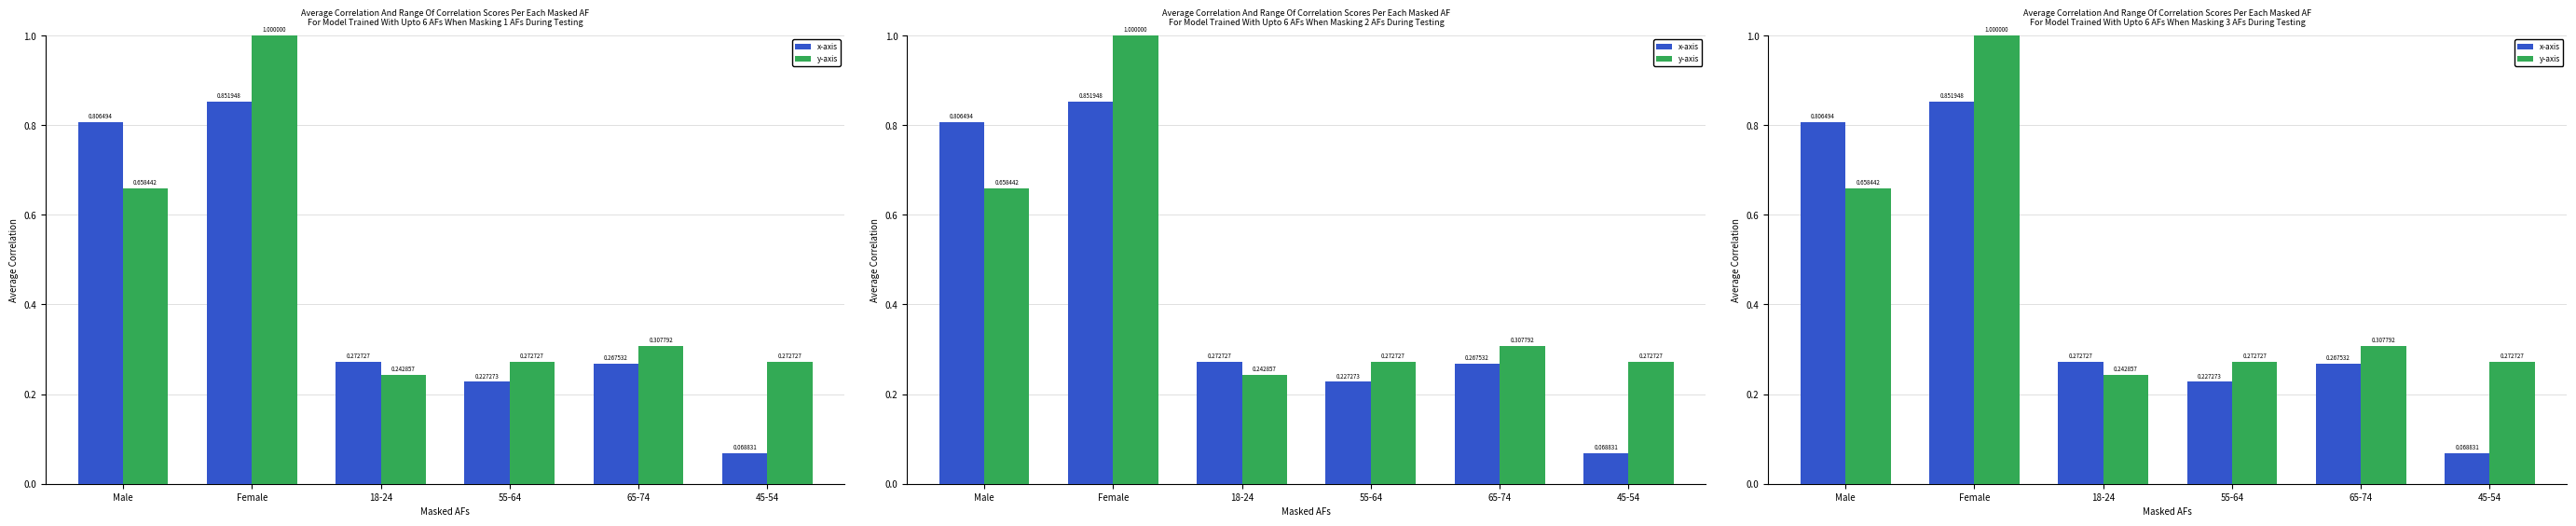

Which series has the largest range (max minus min)?

x-axis